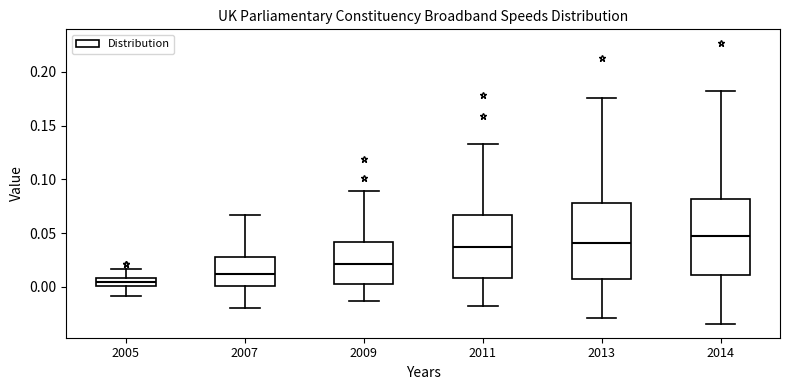

Where does the median line of the box at x = 2007 sit on the y-axis? The values are not printed on the chart, so give them approximately, as read against the axis.

0.010